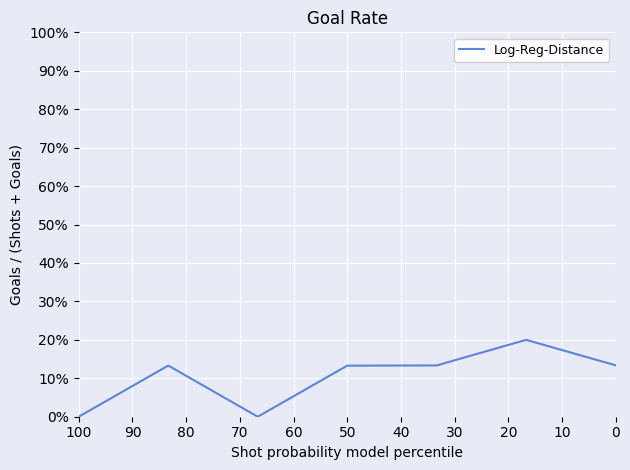

The value at 60 is 0.2. True or false?

False